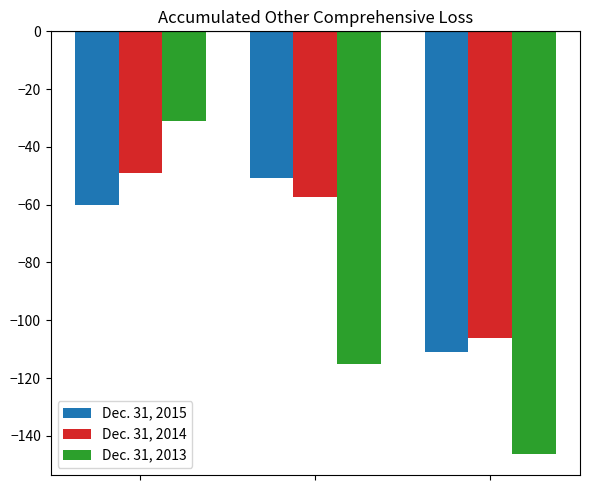

Count the number of categories in the chart.

3